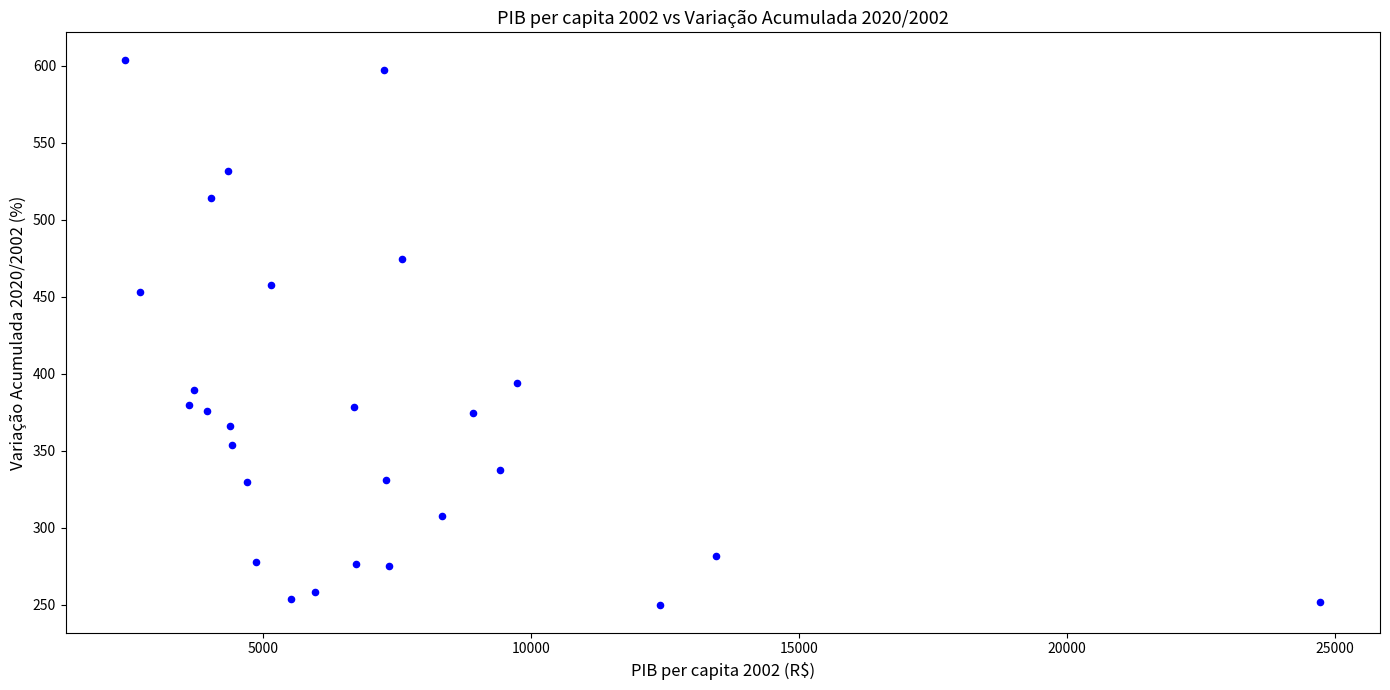

What Y value in the scatter plot is closest to 426?

452.9